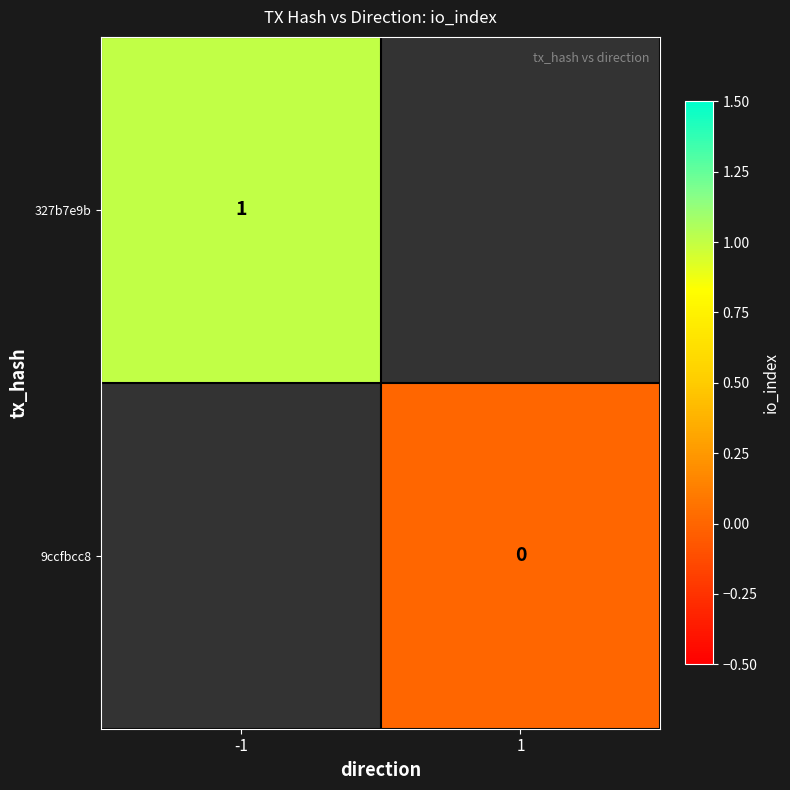

What is the greatest value displayed?

1.0